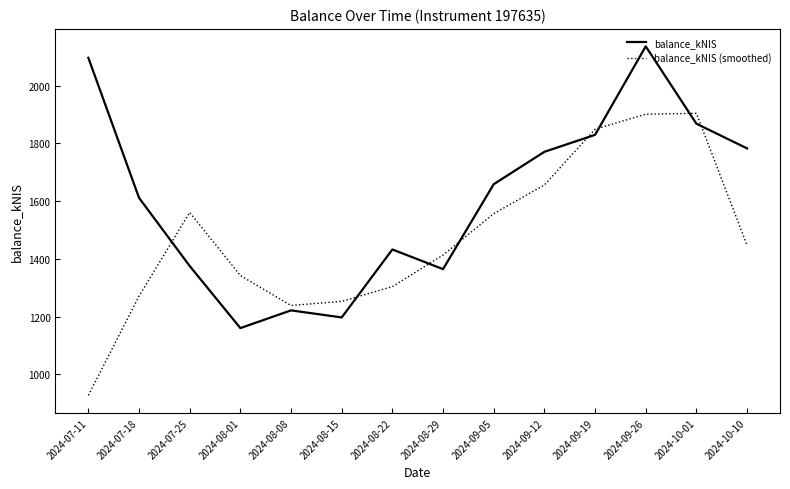

Between 2024-08-29 and 2024-09-26, which series saw the biggest shift?

balance_kNIS